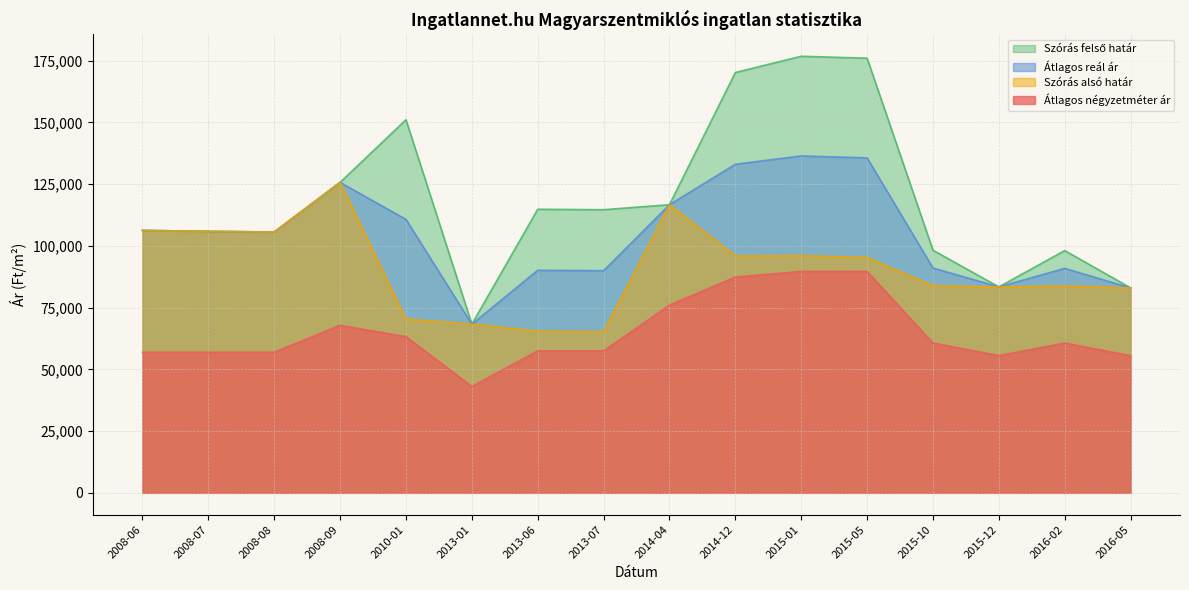

Rank the series by their maximum value, from lowest to highest.

Átlagos négyzetméter ár, Szórás alsó határ, Átlagos reál ár, Szórás felső határ